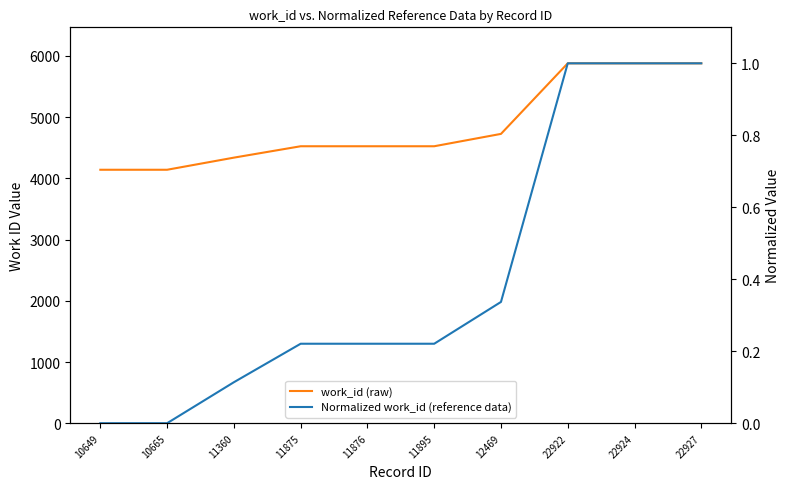

True or false: Normalized work_id (reference data) has more than 0 interior local peaks.

False